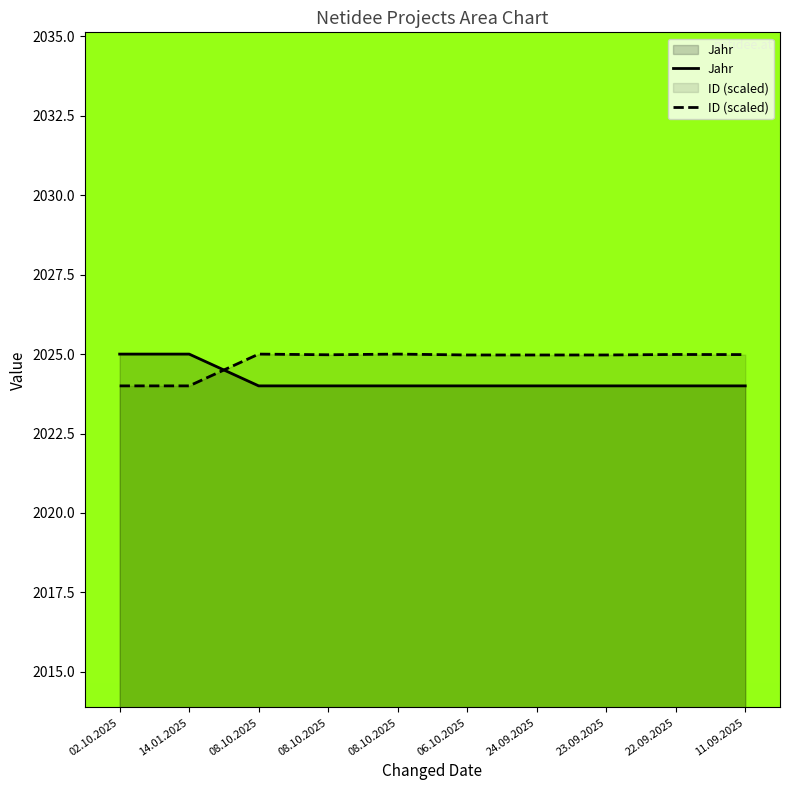

Reading left to right, extract all data points from this chart.

Jahr: 2025.0	2025.0	2024.0	2024.0	2024.0	2024.0	2024.0	2024.0	2024.0	2024.0
ID (scaled): 2024.0	2024.0	2025.0	2025.0	2025.0	2025.0	2025.0	2025.0	2025.0	2025.0